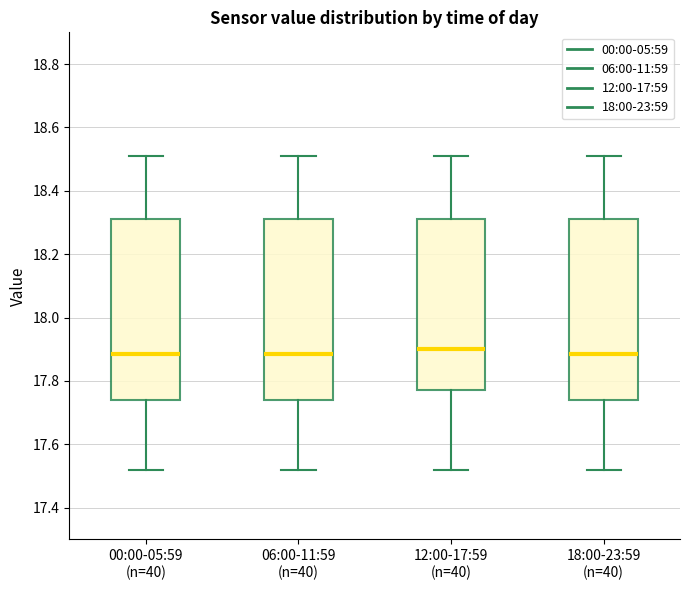

Reading left to right, read every box against the y-axis: the position of its median line, the range the box covers, and the ends of its whiskers. The values are not printed on the chart, so give them approximately, as read against the axis.

00:00-05:59 (n=40): median 17.88, box 17.74 to 18.32, whiskers 17.52 to 18.52
06:00-11:59 (n=40): median 17.88, box 17.74 to 18.32, whiskers 17.52 to 18.52
12:00-17:59 (n=40): median 17.90, box 17.78 to 18.32, whiskers 17.52 to 18.52
18:00-23:59 (n=40): median 17.88, box 17.74 to 18.32, whiskers 17.52 to 18.52